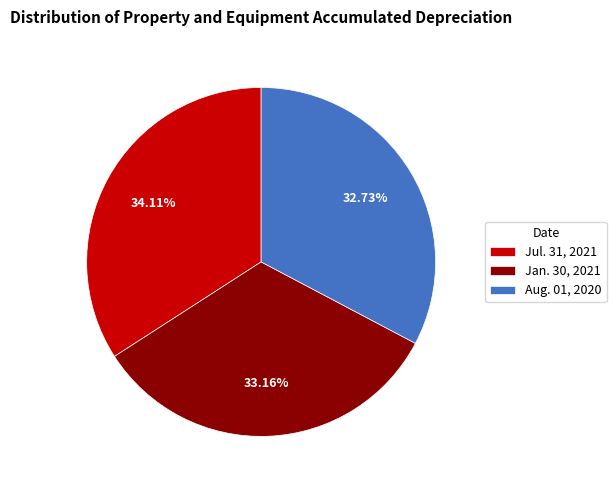

To the nearest percent, what is the combined percentage of Jan. 30, 2021 and Aug. 01, 2020?

66%